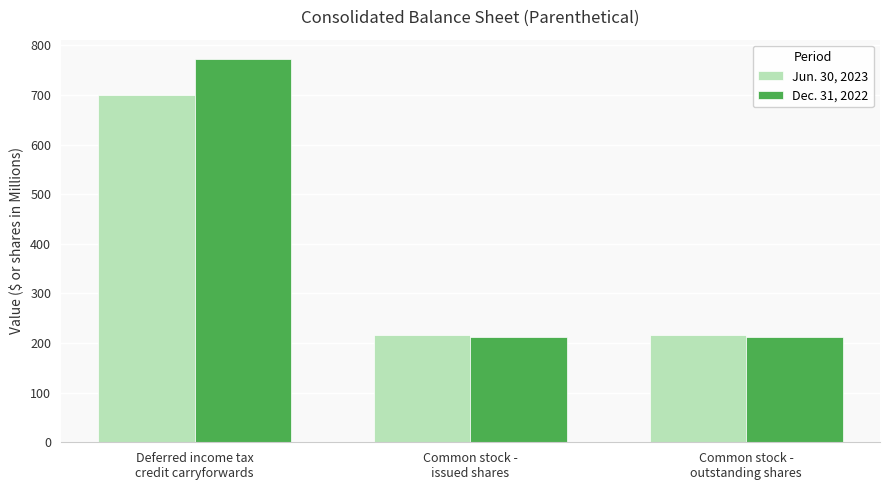

Which series has the widest spread of values?

Dec. 31, 2022